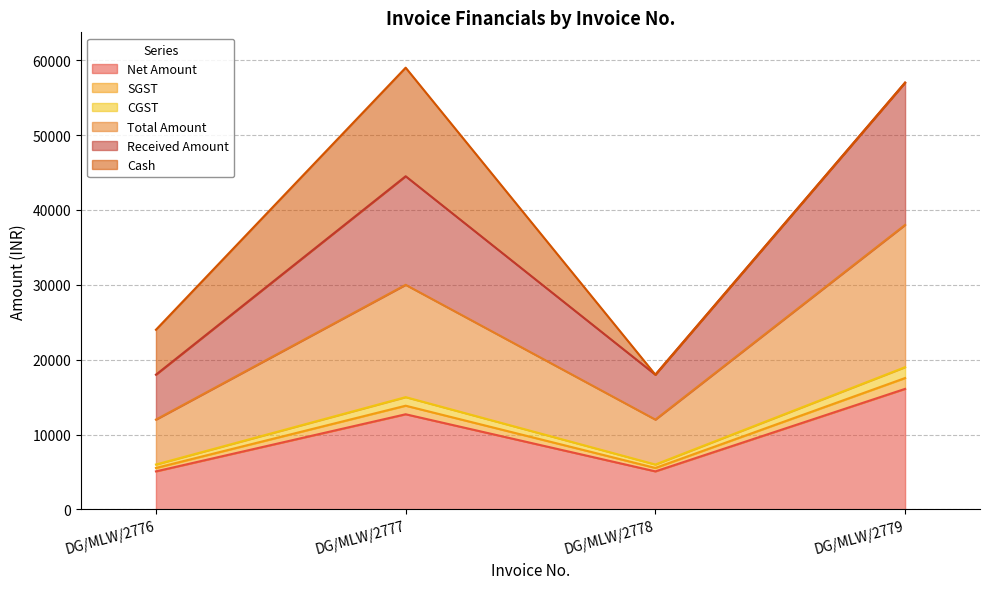

Where is Net Amount nearest to the value 10593?

DG/MLW/2777